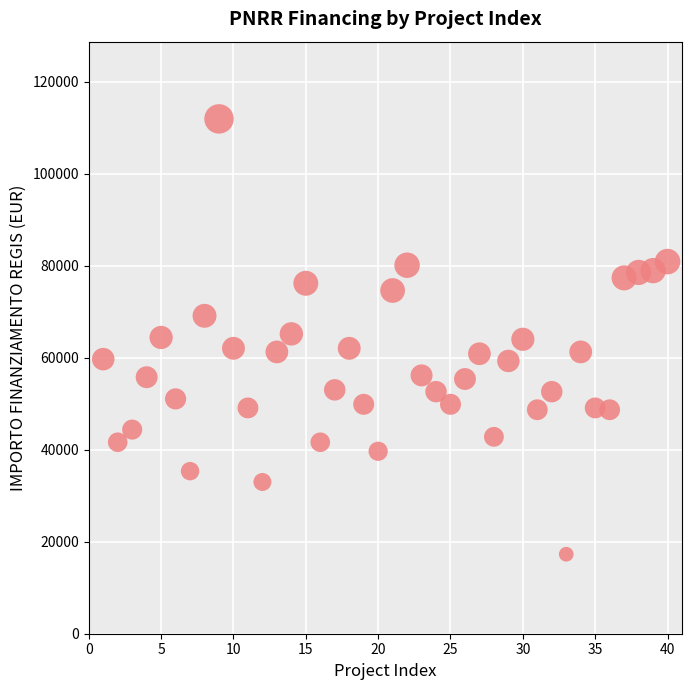

What is the range of X values (max minus min)?

39.0